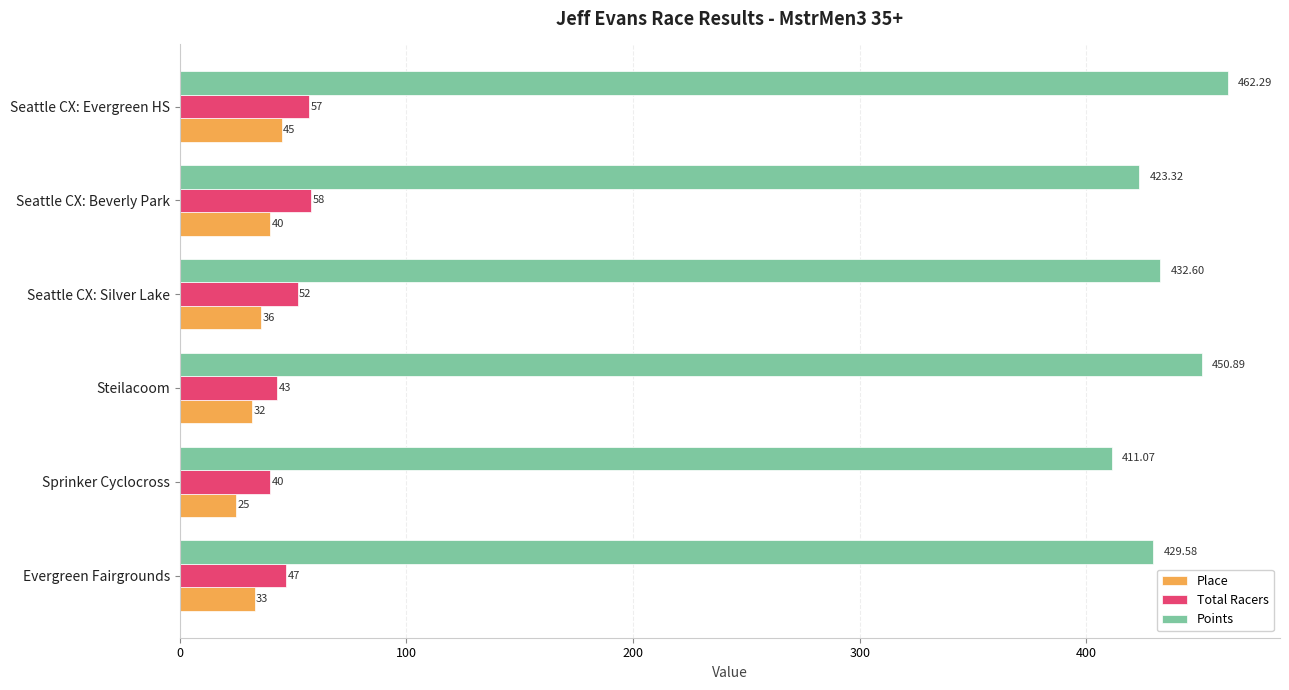

What is the average value of the Place series?

35.2